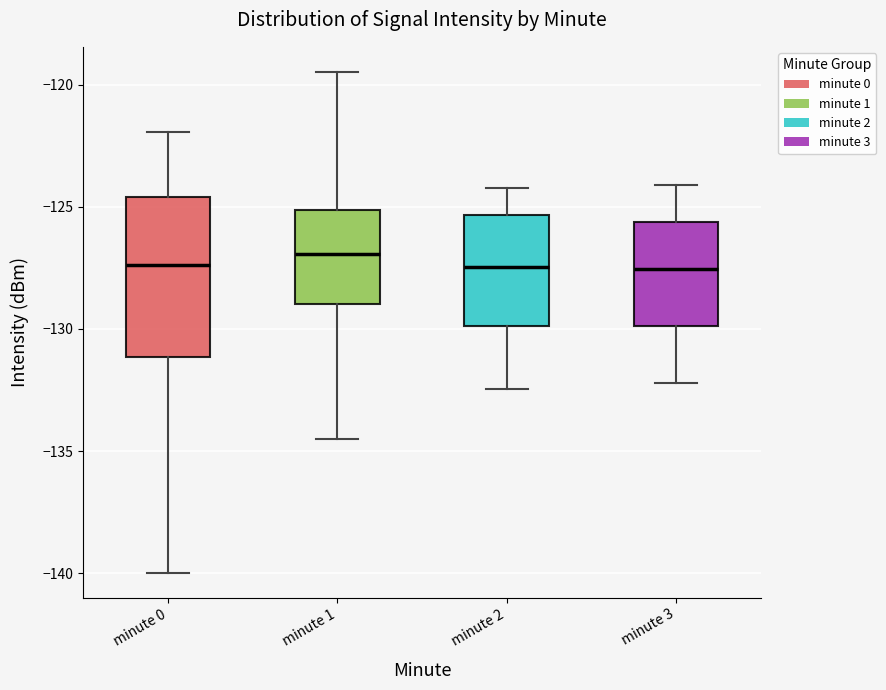

Which box is the tallest, from its lower edge to its upper edge?

minute 0